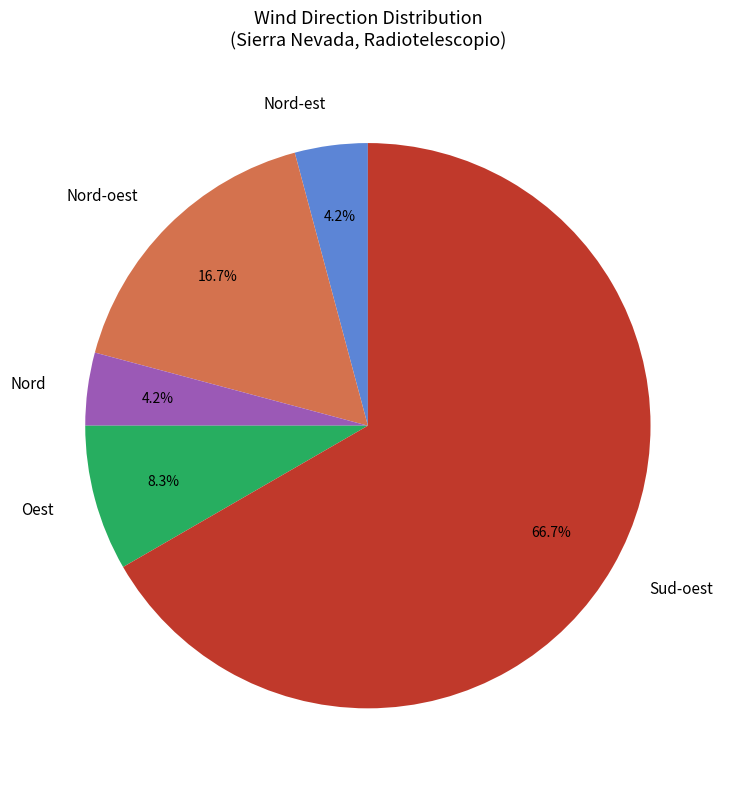

Is it true that Nord-oest is 25% of the pie?

False